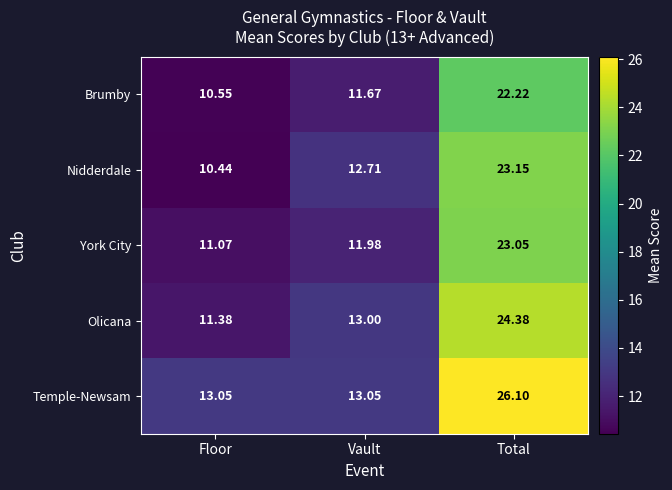

Is the value of Olicana at Vault greater than the value of Brumby at Vault?

Yes